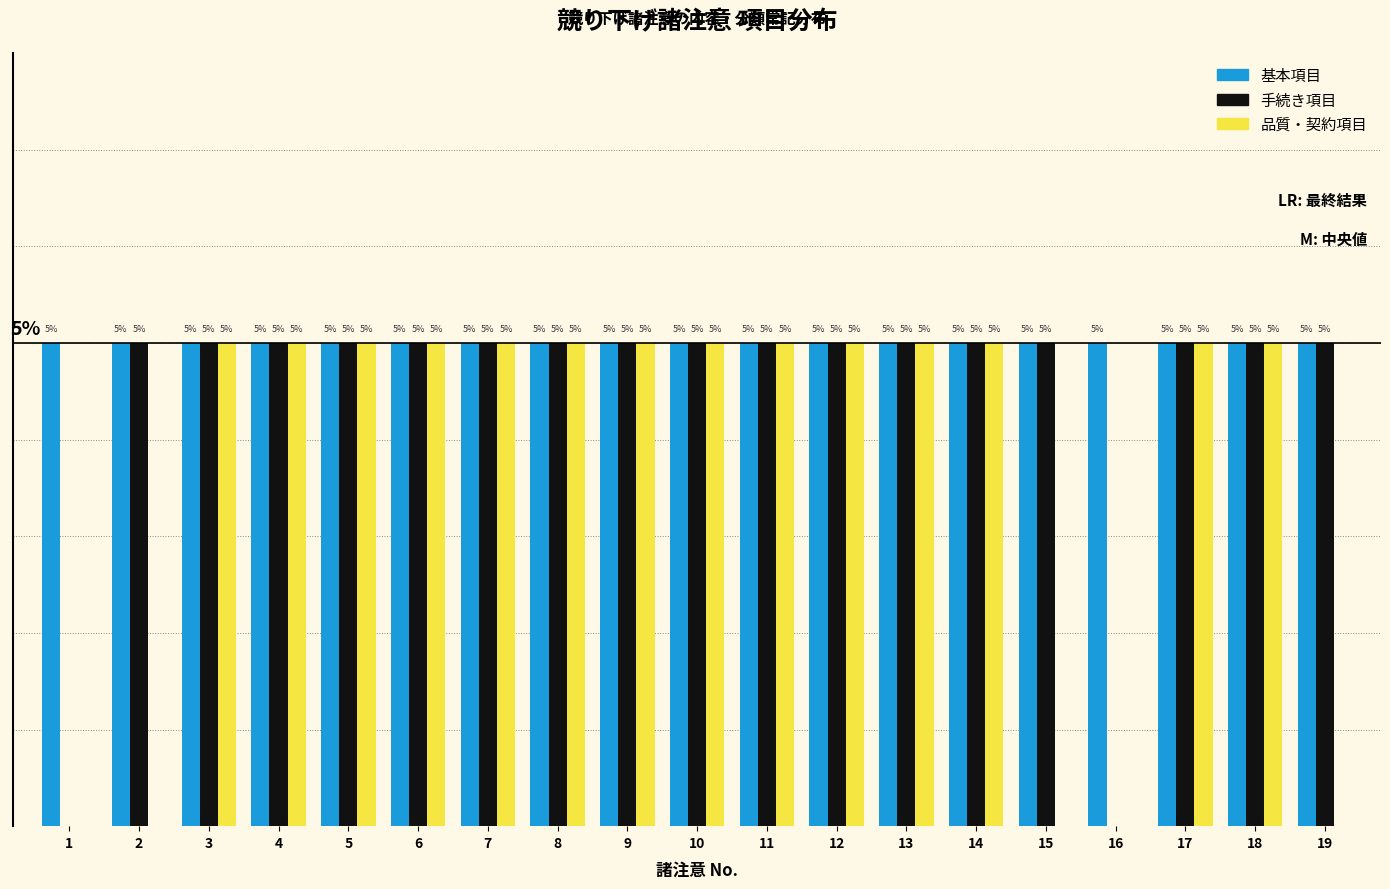

What are all the series names shown in the legend?

基本項目, 手続き項目, 品質・契約項目